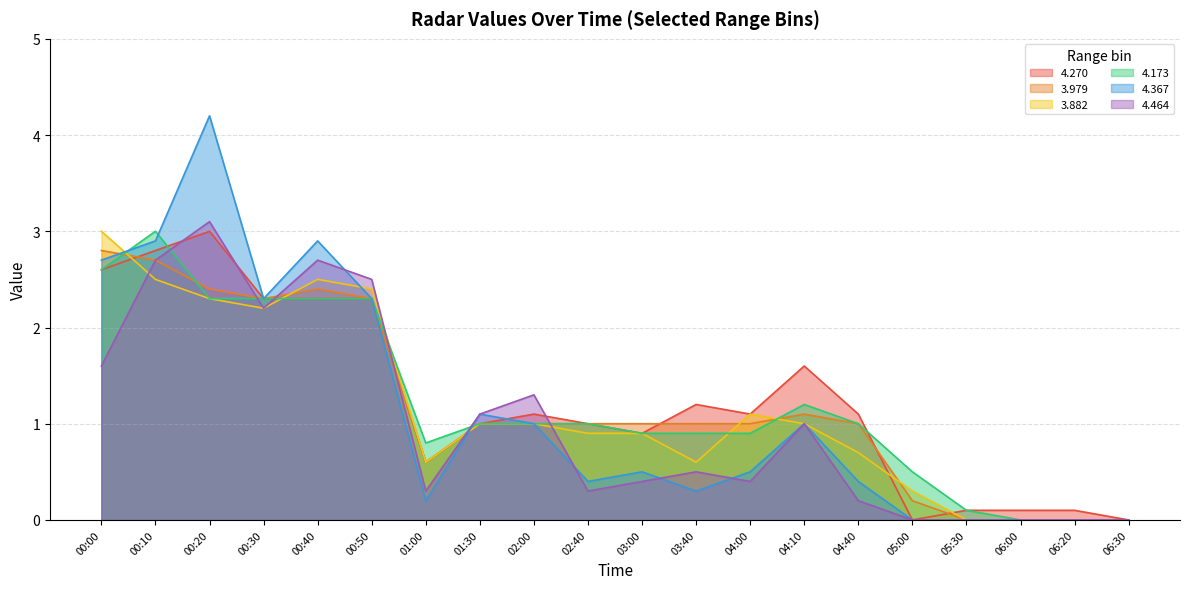

Reading left to right, list all the values displayed in this chart.

4.270: 00:00=2.6	00:10=2.8	00:20=3.0	00:30=2.3	00:40=2.3	00:50=2.3	01:00=0.6	01:30=1.0	02:00=1.1	02:40=1.0	03:00=0.9	03:40=1.2	04:00=1.1	04:10=1.6	04:40=1.1	05:00=0.0	05:30=0.1	06:00=0.1	06:20=0.1	06:30=0.0
3.979: 00:00=2.8	00:10=2.7	00:20=2.4	00:30=2.3	00:40=2.4	00:50=2.3	01:00=0.6	01:30=1.0	02:00=1.0	02:40=1.0	03:00=1.0	03:40=1.0	04:00=1.0	04:10=1.1	04:40=1.0	05:00=0.2	05:30=0.0	06:00=0.0	06:20=0.0	06:30=0.0
3.882: 00:00=3.0	00:10=2.5	00:20=2.3	00:30=2.2	00:40=2.5	00:50=2.4	01:00=0.6	01:30=1.0	02:00=1.0	02:40=0.9	03:00=0.9	03:40=0.6	04:00=1.1	04:10=1.0	04:40=0.7	05:00=0.3	05:30=0.0	06:00=0.0	06:20=0.0	06:30=0.0
4.173: 00:00=2.6	00:10=3.0	00:20=2.3	00:30=2.3	00:40=2.3	00:50=2.3	01:00=0.8	01:30=1.0	02:00=1.0	02:40=1.0	03:00=0.9	03:40=0.9	04:00=0.9	04:10=1.2	04:40=1.0	05:00=0.5	05:30=0.1	06:00=0.0	06:20=0.0	06:30=0.0
4.367: 00:00=2.7	00:10=2.9	00:20=4.2	00:30=2.3	00:40=2.9	00:50=2.3	01:00=0.2	01:30=1.1	02:00=1.0	02:40=0.4	03:00=0.5	03:40=0.3	04:00=0.5	04:10=1.0	04:40=0.4	05:00=0.0	05:30=0.0	06:00=0.0	06:20=0.0	06:30=0.0
4.464: 00:00=1.6	00:10=2.7	00:20=3.1	00:30=2.2	00:40=2.7	00:50=2.5	01:00=0.3	01:30=1.1	02:00=1.3	02:40=0.3	03:00=0.4	03:40=0.5	04:00=0.4	04:10=1.0	04:40=0.2	05:00=0.0	05:30=0.0	06:00=0.0	06:20=0.0	06:30=0.0